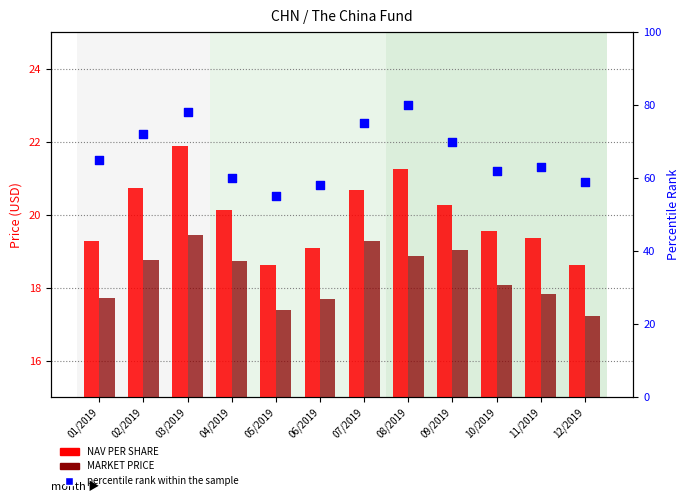

At which category is the sum across all series the highest?

08/2019